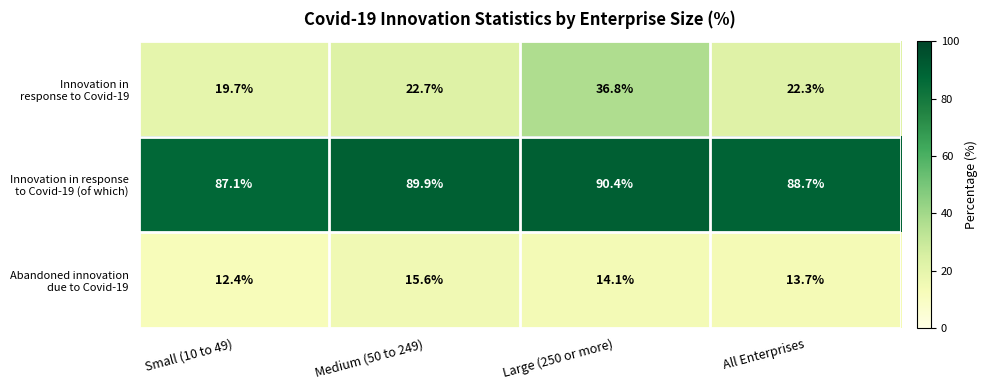

At how many categories does at least one series exceed 69?

4